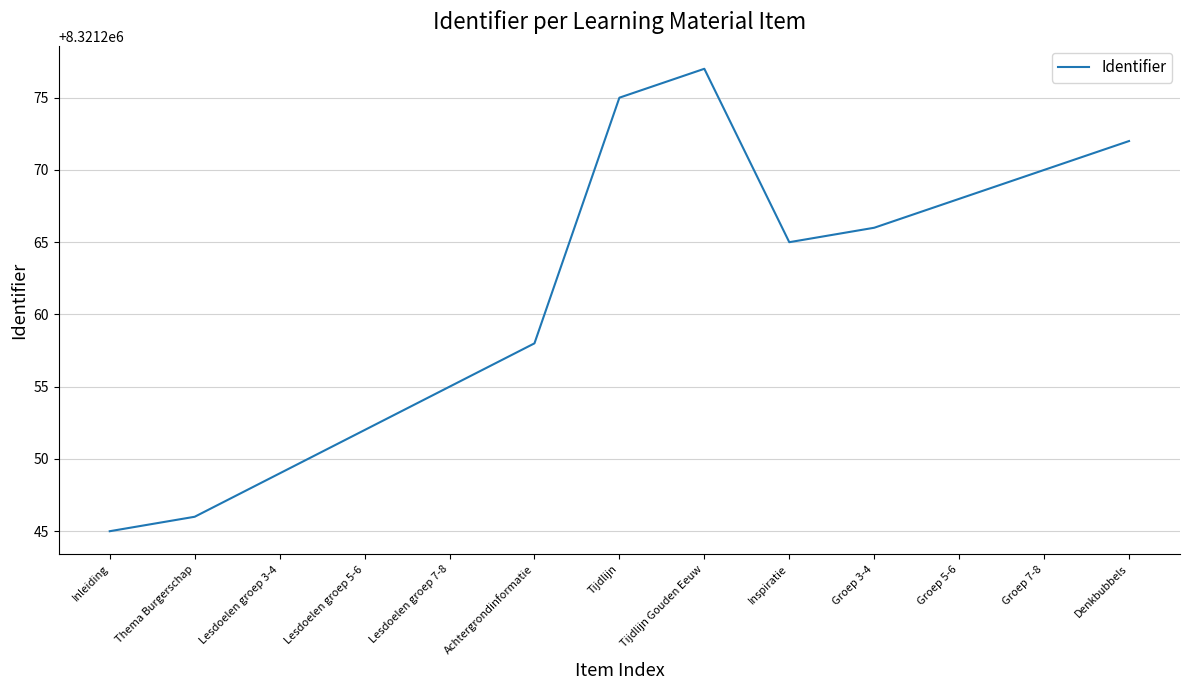

True or false: there are more than 0 points higher than both neighbors.

True